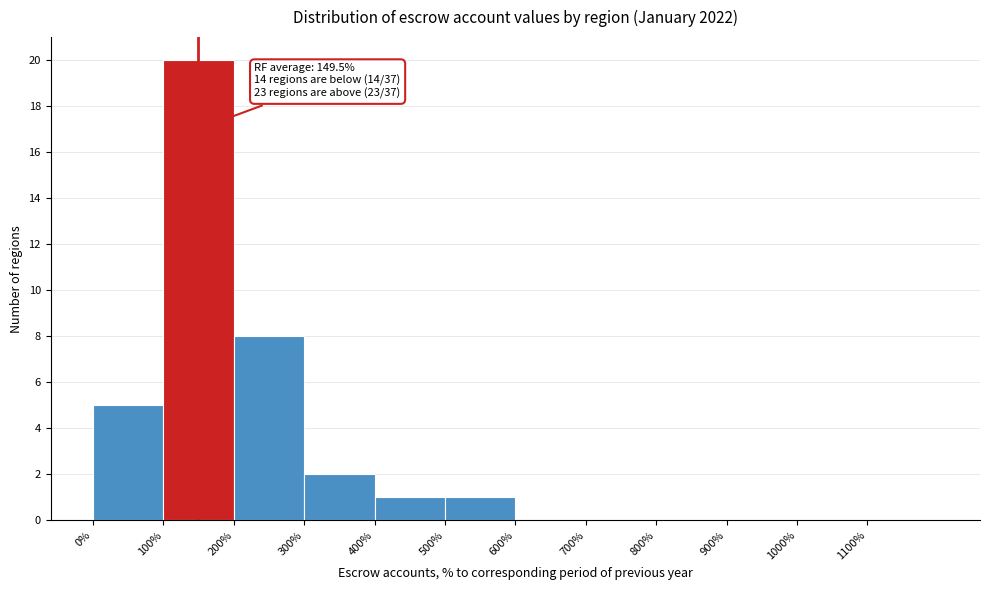

Which range on the x-axis has the tallest bar?

100 to 200